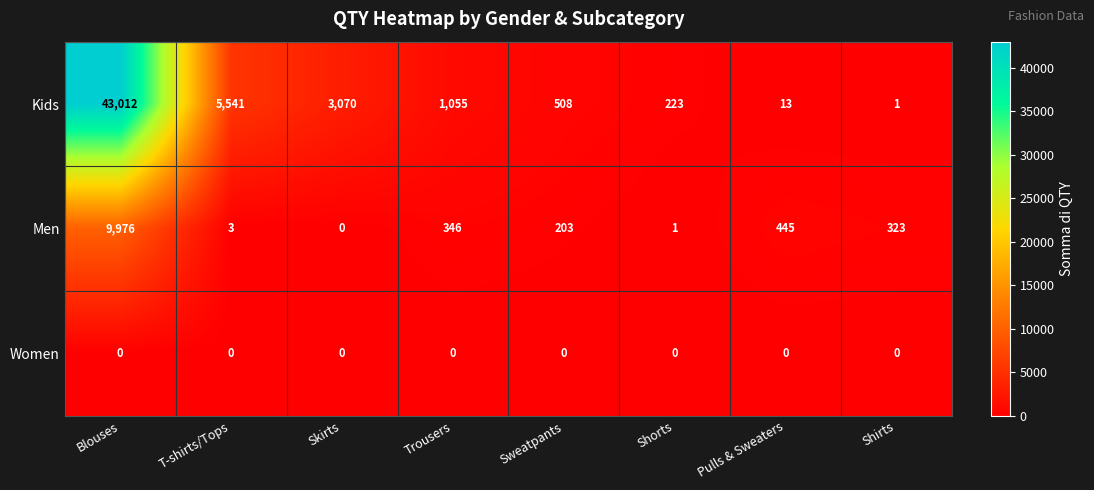

What is the highest value of the Kids series?

43012